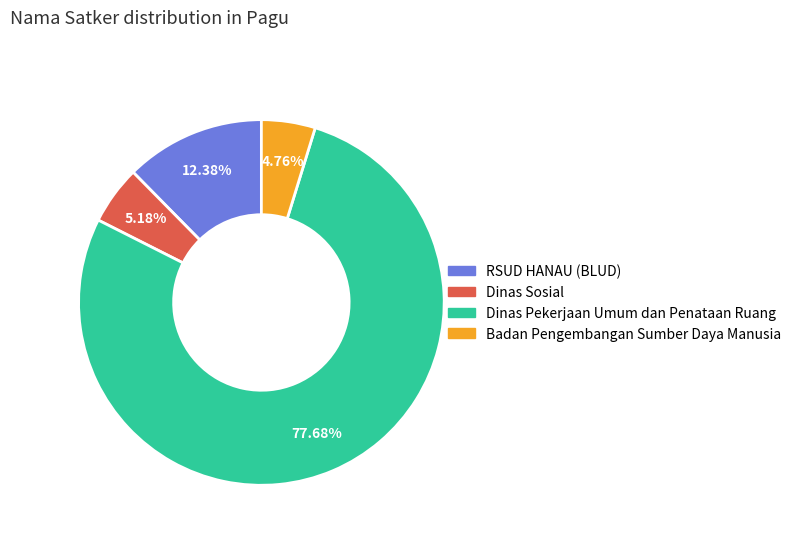

Does Dinas Pekerjaan Umum dan Penataan Ruang account for over 50% of the chart?

Yes